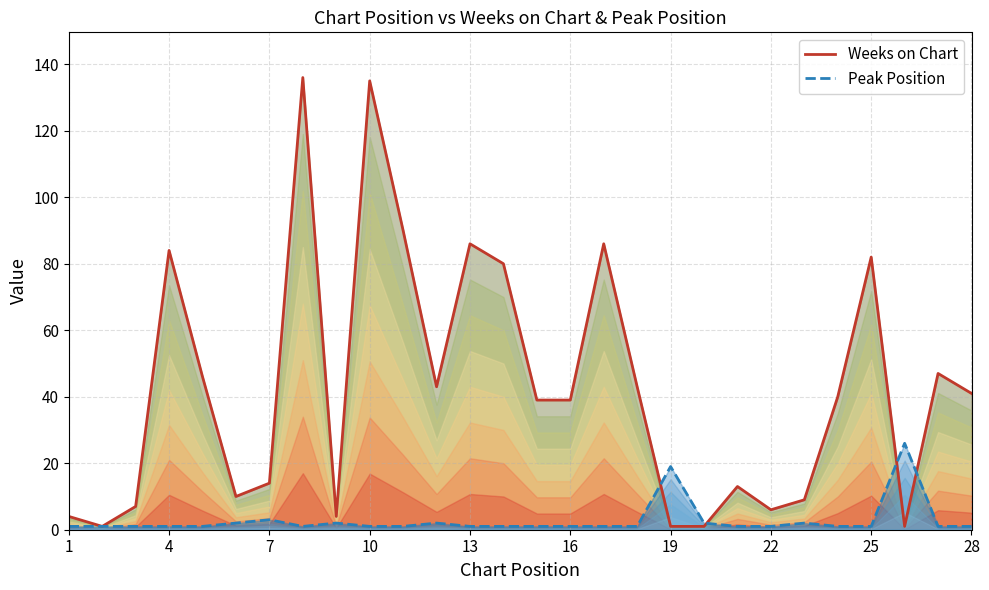

How many lines are shown in the chart?

2